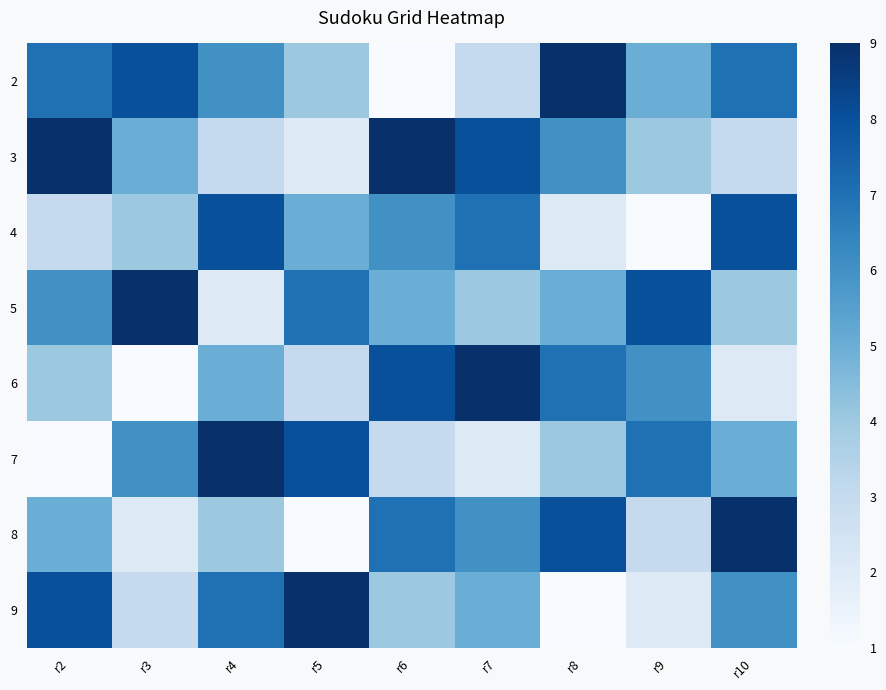

What is the total value across all series at r6?

43